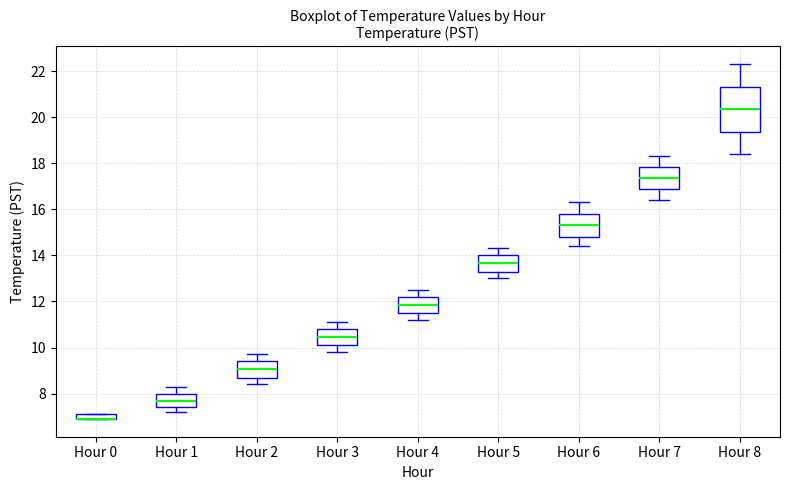

Where does the lower whisker of the box for Hour 7 end on the y-axis? The values are not printed on the chart, so give them approximately, as read against the axis.

16.4